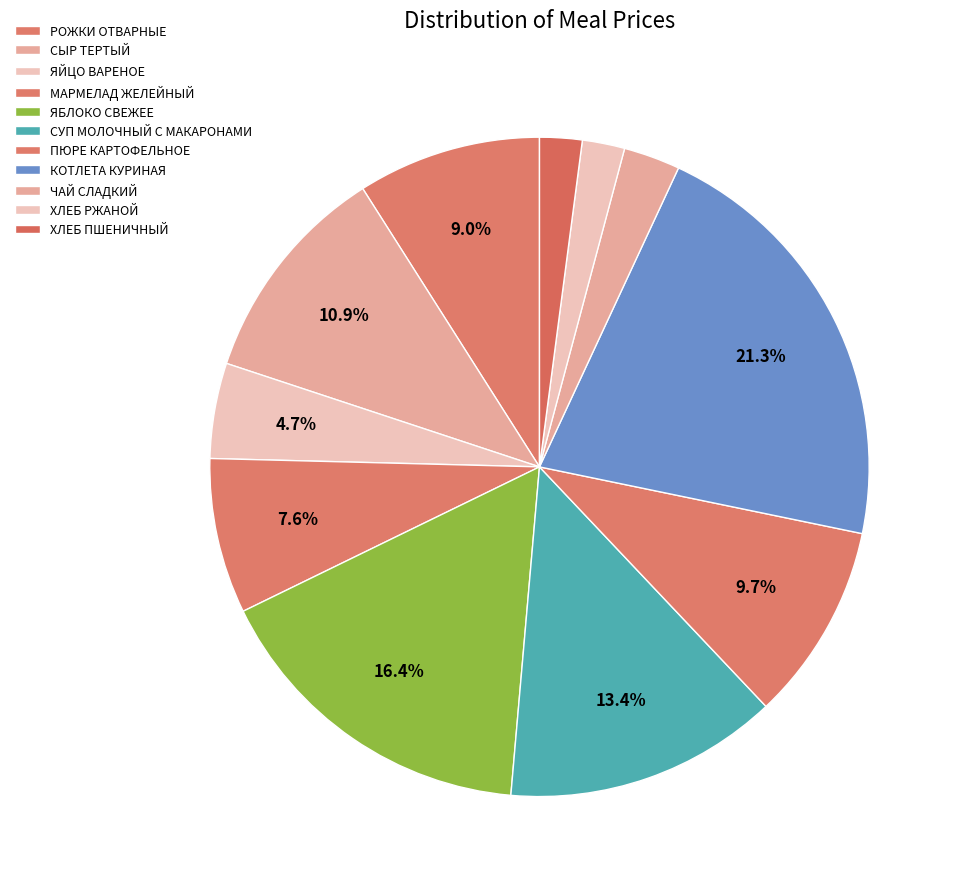

How many segments does this pie chart have?

11